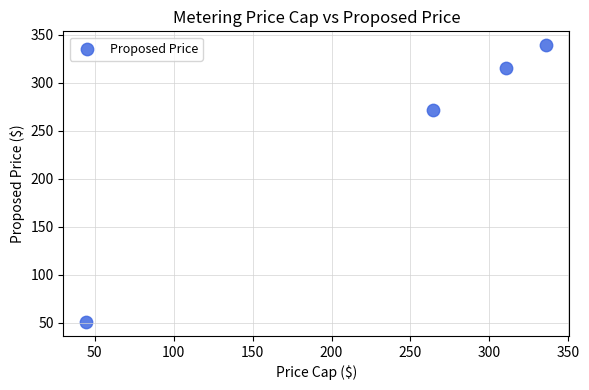

What Y value in the scatter plot is closest to 194?

271.1